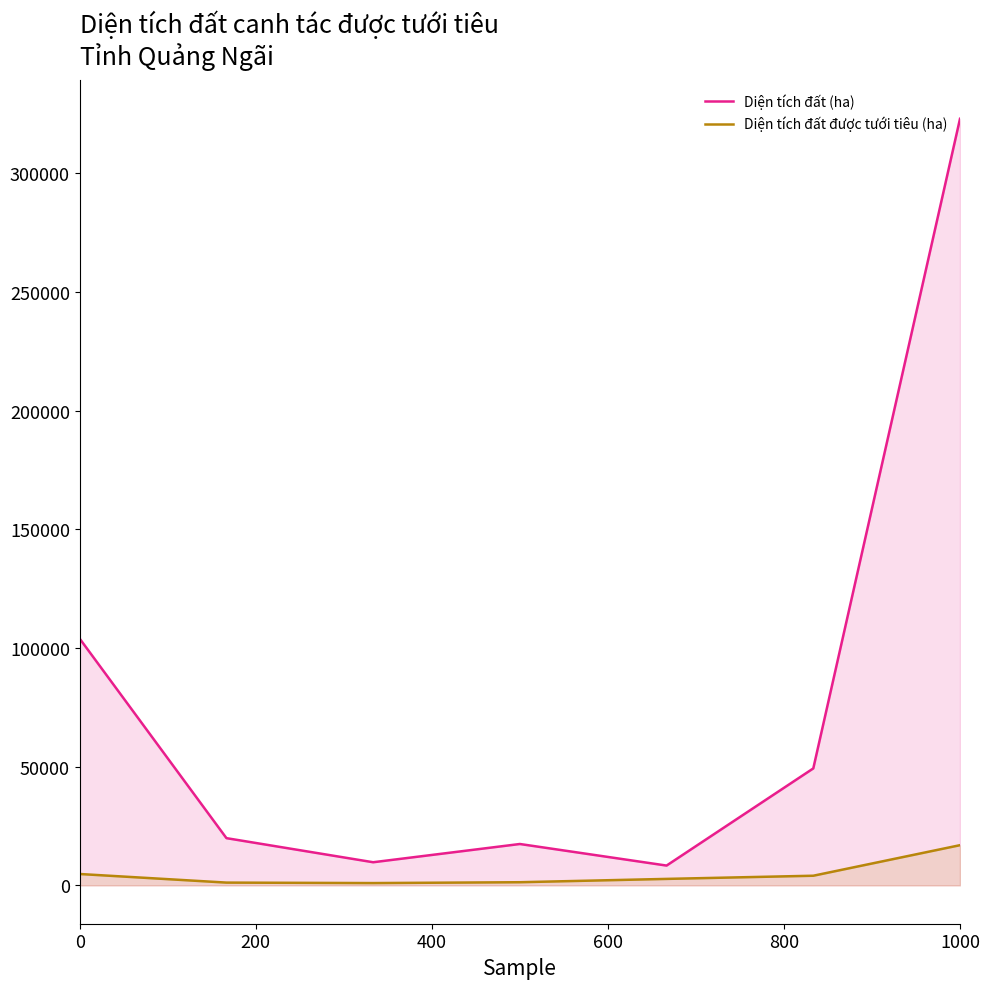

True or false: Diện tích đất được tưới tiêu (ha) and Diện tích đất (ha) intersect in this chart.

False